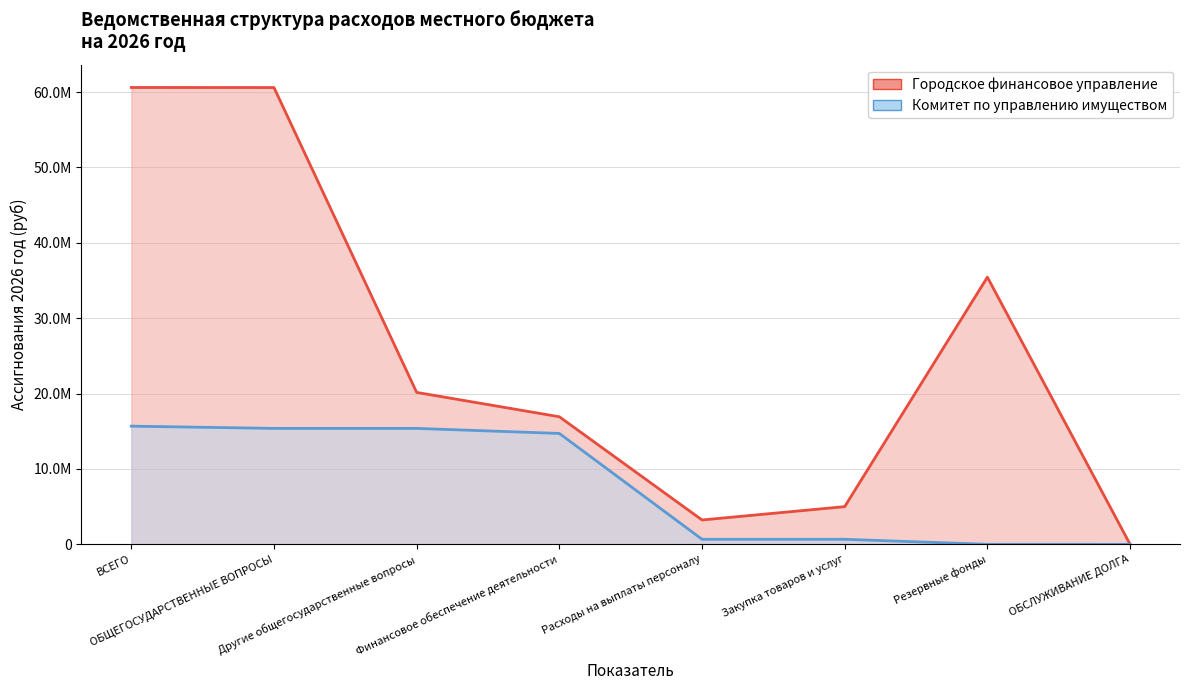

What is the sum of the Городское финансовое управление values at ОБЩЕГОСУДАРСТВЕННЫЕ ВОПРОСЫ and Расходы на выплаты персоналу?

63823960.7